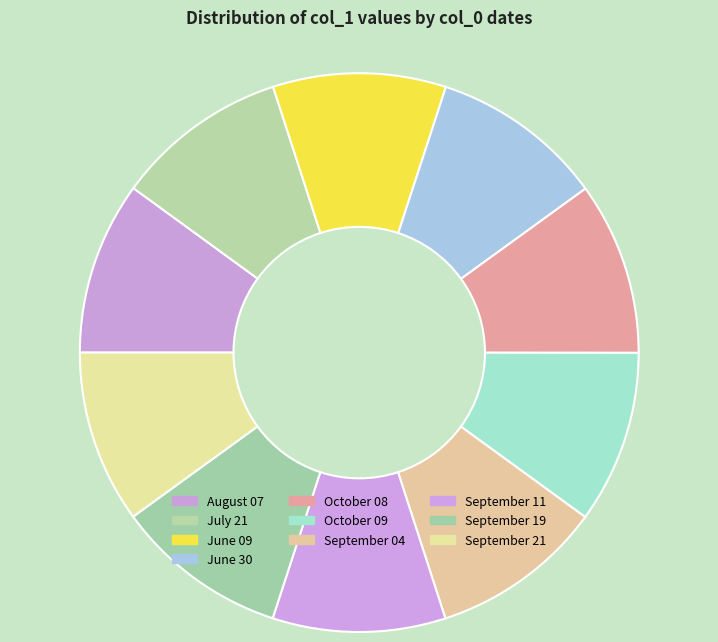

How many slices are in this pie chart?

10